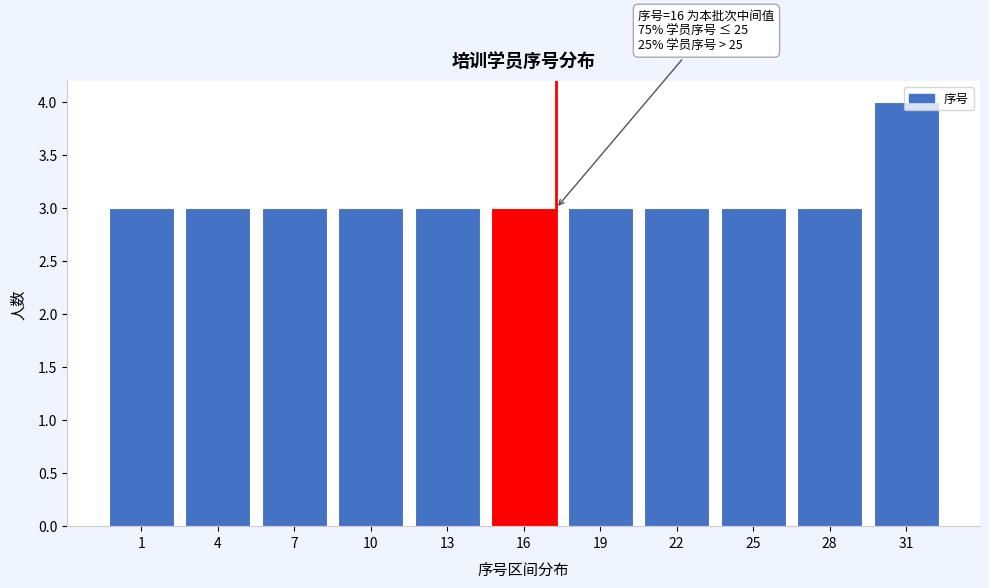

At which category does the chart reach its peak across all series?

31